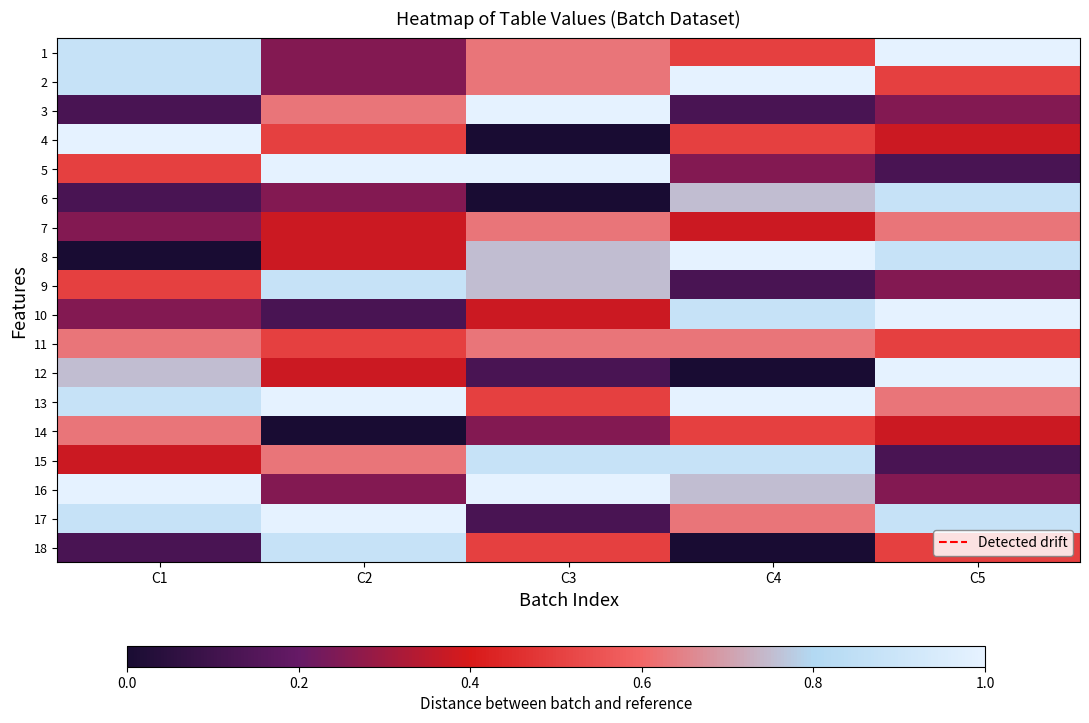

Reading left to right, extract all data points from this chart.

1: C1=0.9	C2=0.2	C3=0.6	C4=0.5	C5=1.0
2: C1=0.9	C2=0.2	C3=0.6	C4=1.0	C5=0.5
3: C1=0.1	C2=0.6	C3=1.0	C4=0.1	C5=0.2
4: C1=1.0	C2=0.5	C3=0.0	C4=0.5	C5=0.4
5: C1=0.5	C2=1.0	C3=1.0	C4=0.2	C5=0.1
6: C1=0.1	C2=0.2	C3=0.0	C4=0.8	C5=0.9
7: C1=0.2	C2=0.4	C3=0.6	C4=0.4	C5=0.6
8: C1=0.0	C2=0.4	C3=0.8	C4=1.0	C5=0.9
9: C1=0.5	C2=0.9	C3=0.8	C4=0.1	C5=0.2
10: C1=0.2	C2=0.1	C3=0.4	C4=0.9	C5=1.0
11: C1=0.6	C2=0.5	C3=0.6	C4=0.6	C5=0.5
12: C1=0.8	C2=0.4	C3=0.1	C4=0.0	C5=1.0
13: C1=0.9	C2=1.0	C3=0.5	C4=1.0	C5=0.6
14: C1=0.6	C2=0.0	C3=0.2	C4=0.5	C5=0.4
15: C1=0.4	C2=0.6	C3=0.9	C4=0.9	C5=0.1
16: C1=1.0	C2=0.2	C3=1.0	C4=0.8	C5=0.2
17: C1=0.9	C2=1.0	C3=0.1	C4=0.6	C5=0.9
18: C1=0.1	C2=0.9	C3=0.5	C4=0.0	C5=0.5